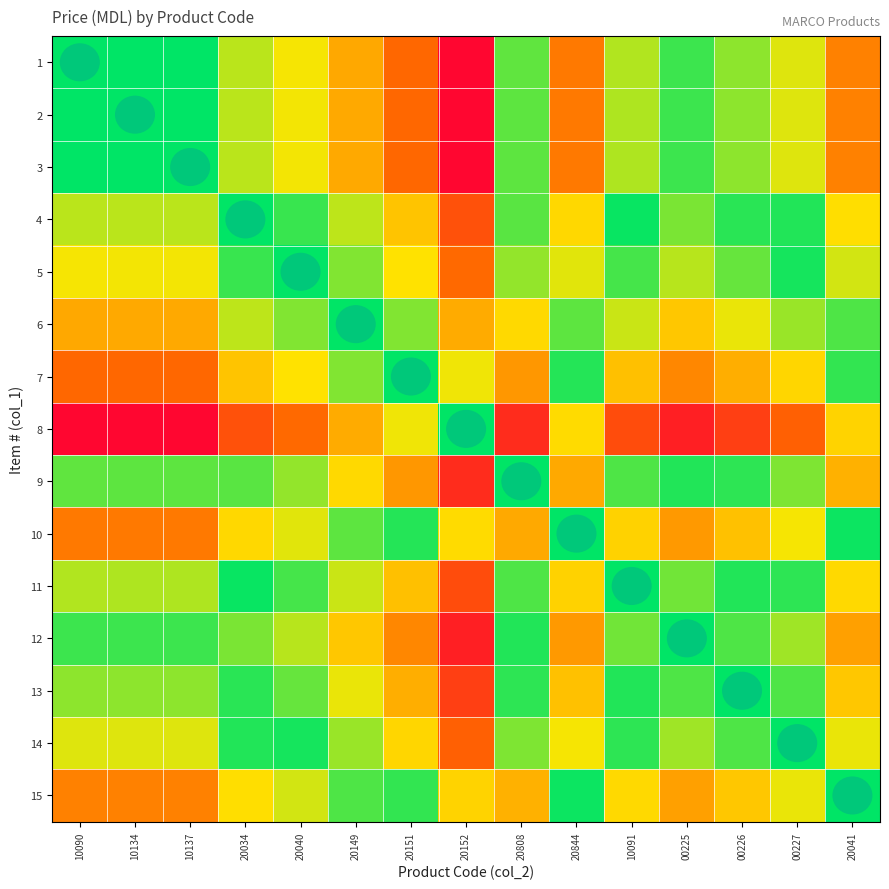

Reading left to right, transcribe all the data shown in this chart.

1: 10090=100.0	10134=99.9	10137=99.9	20034=75.5	20040=67.9	20149=50.8	20151=33.6	20152=2.2	20808=87.4	20844=38.5	10091=77.0	00225=91.8	00226=81.3	00227=70.9	20041=40.3
2: 10090=99.9	10134=100.0	10137=100.0	20034=75.6	20040=68.0	20149=50.9	20151=33.7	20152=2.3	20808=87.5	20844=38.6	10091=77.0	00225=91.9	00226=81.4	00227=70.9	20041=40.4
3: 10090=99.9	10134=100.0	10137=100.0	20034=75.6	20040=68.0	20149=50.9	20151=33.7	20152=2.3	20808=87.5	20844=38.6	10091=77.0	00225=91.9	00226=81.4	00227=70.9	20041=40.4
4: 10090=75.5	10134=75.6	10137=75.6	20034=100.0	20040=92.4	20149=75.2	20151=58.1	20152=26.7	20808=88.1	20844=62.9	10091=98.6	00225=83.7	00226=94.2	00227=95.3	20041=64.8
5: 10090=67.9	10134=68.0	10137=68.0	20034=92.4	20040=100.0	20149=82.9	20151=65.7	20152=34.3	20808=80.5	20844=70.6	10091=91.0	00225=76.1	00226=86.6	00227=97.1	20041=72.4
6: 10090=50.8	10134=50.9	10137=50.9	20034=75.2	20040=82.9	20149=100.0	20151=82.9	20152=51.4	20808=63.3	20844=87.7	10091=73.8	00225=59.0	00226=69.4	00227=79.9	20041=89.5
7: 10090=33.6	10134=33.7	10137=33.7	20034=58.1	20040=65.7	20149=82.9	20151=100.0	20152=68.6	20808=46.2	20844=95.1	10091=56.7	00225=41.8	00226=52.3	00227=62.8	20041=93.3
8: 10090=2.2	10134=2.3	10137=2.3	20034=26.7	20040=34.3	20149=51.4	20151=68.6	20152=100.0	20808=14.8	20844=63.7	10091=25.2	00225=10.4	00226=20.9	00227=31.3	20041=61.9
9: 10090=87.4	10134=87.5	10137=87.5	20034=88.1	20040=80.5	20149=63.3	20151=46.2	20152=14.8	20808=100.0	20844=51.0	10091=89.5	00225=95.6	00226=93.9	00227=83.4	20041=52.9
10: 10090=38.5	10134=38.6	10137=38.6	20034=62.9	20040=70.6	20149=87.7	20151=95.1	20152=63.7	20808=51.0	20844=100.0	10091=61.5	00225=46.7	00226=57.1	00227=67.6	20041=98.2
11: 10090=77.0	10134=77.0	10137=77.0	20034=98.6	20040=91.0	20149=73.8	20151=56.7	20152=25.2	20808=89.5	20844=61.5	10091=100.0	00225=85.1	00226=95.6	00227=93.9	20041=63.3
12: 10090=91.8	10134=91.9	10137=91.9	20034=83.7	20040=76.1	20149=59.0	20151=41.8	20152=10.4	20808=95.6	20844=46.7	10091=85.1	00225=100.0	00226=89.5	00227=79.0	20041=48.5
13: 10090=81.3	10134=81.4	10137=81.4	20034=94.2	20040=86.6	20149=69.4	20151=52.3	20152=20.9	20808=93.9	20844=57.1	10091=95.6	00225=89.5	00226=100.0	00227=89.5	20041=59.0
14: 10090=70.9	10134=70.9	10137=70.9	20034=95.3	20040=97.1	20149=79.9	20151=62.8	20152=31.3	20808=83.4	20844=67.6	10091=93.9	00225=79.0	00226=89.5	00227=100.0	20041=69.4
15: 10090=40.3	10134=40.4	10137=40.4	20034=64.8	20040=72.4	20149=89.5	20151=93.3	20152=61.9	20808=52.9	20844=98.2	10091=63.3	00225=48.5	00226=59.0	00227=69.4	20041=100.0